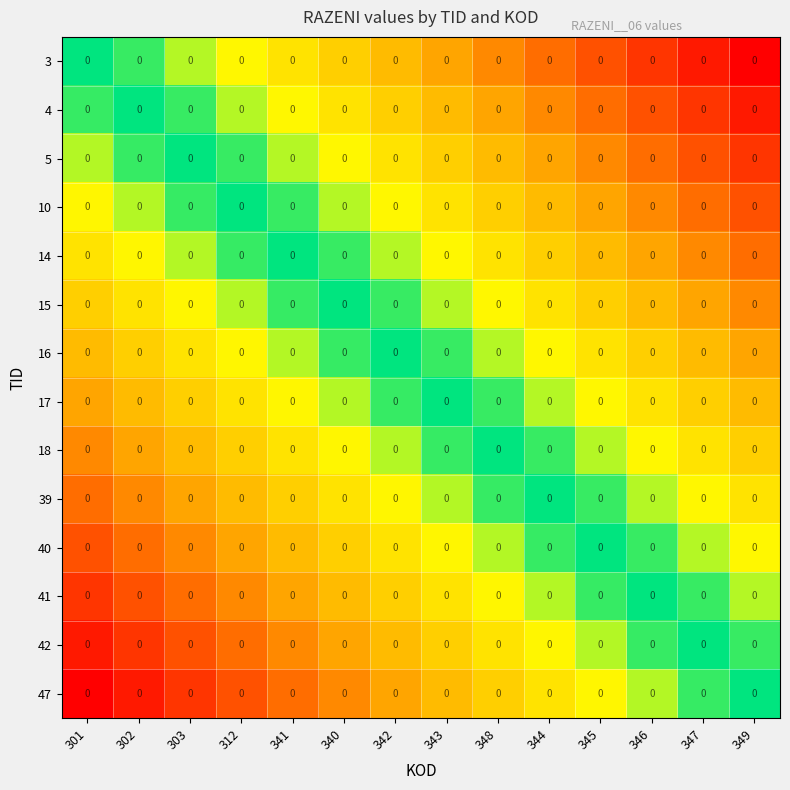

Which label corresponds to the largest value in the chart?

349